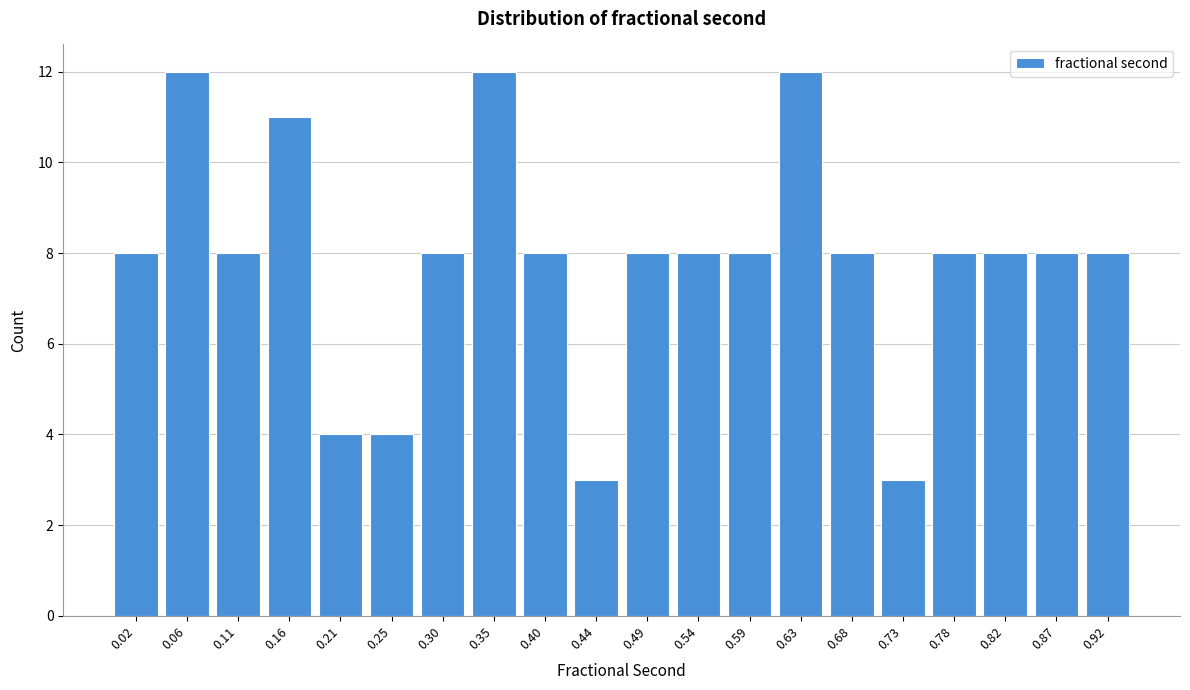

Reading right to left, list all the values displayed in this chart.

8	8	8	8	3	8	12	8	8	8	3	8	12	8	4	4	11	8	12	8